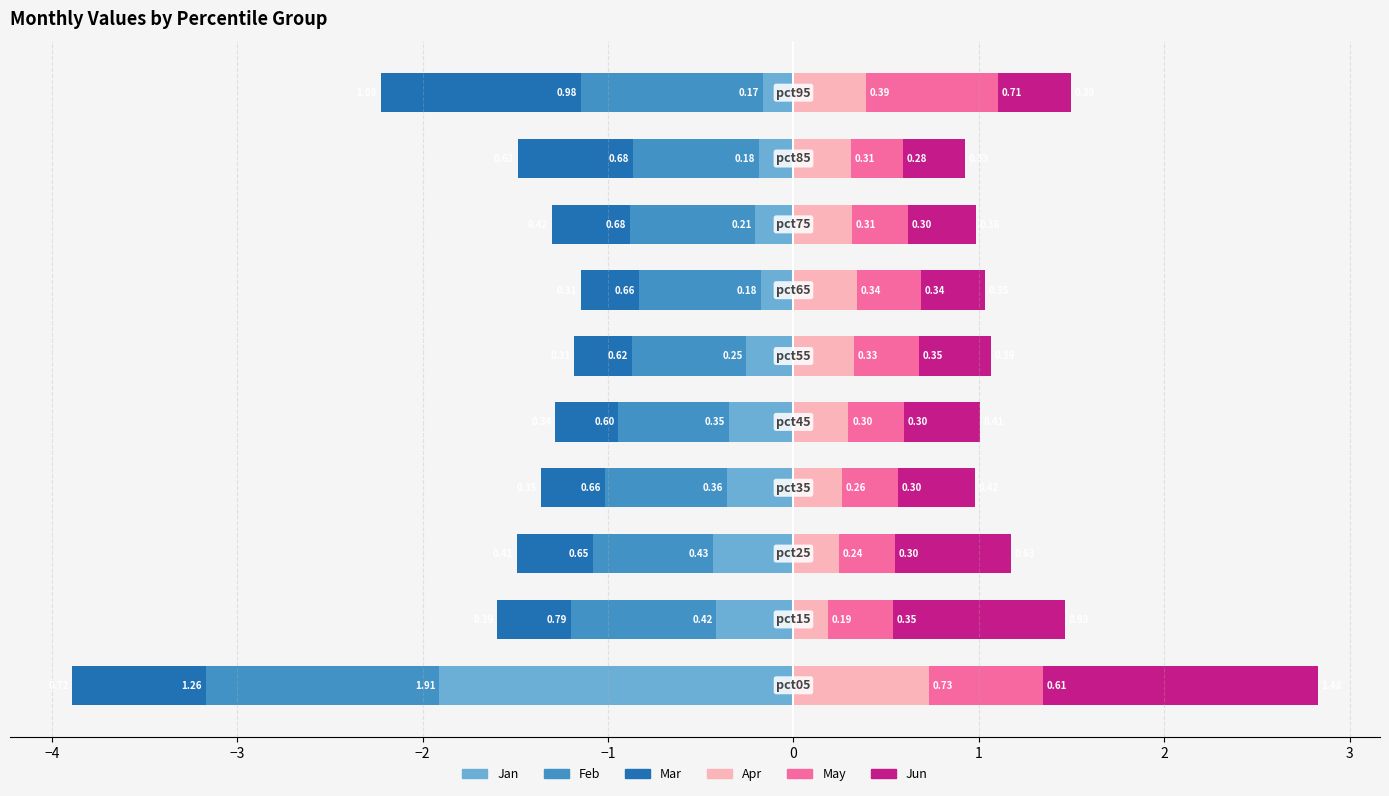

At 0, list the series in order from largest to smallest.

Jun, May, Apr, Jan, Mar, Feb